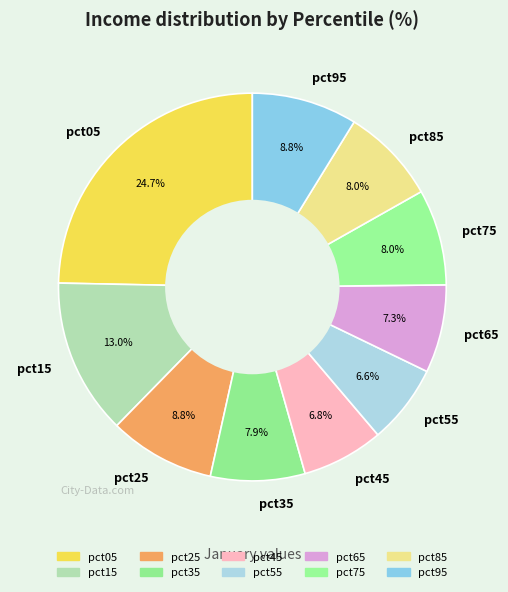

Is there a majority slice in this chart?

No